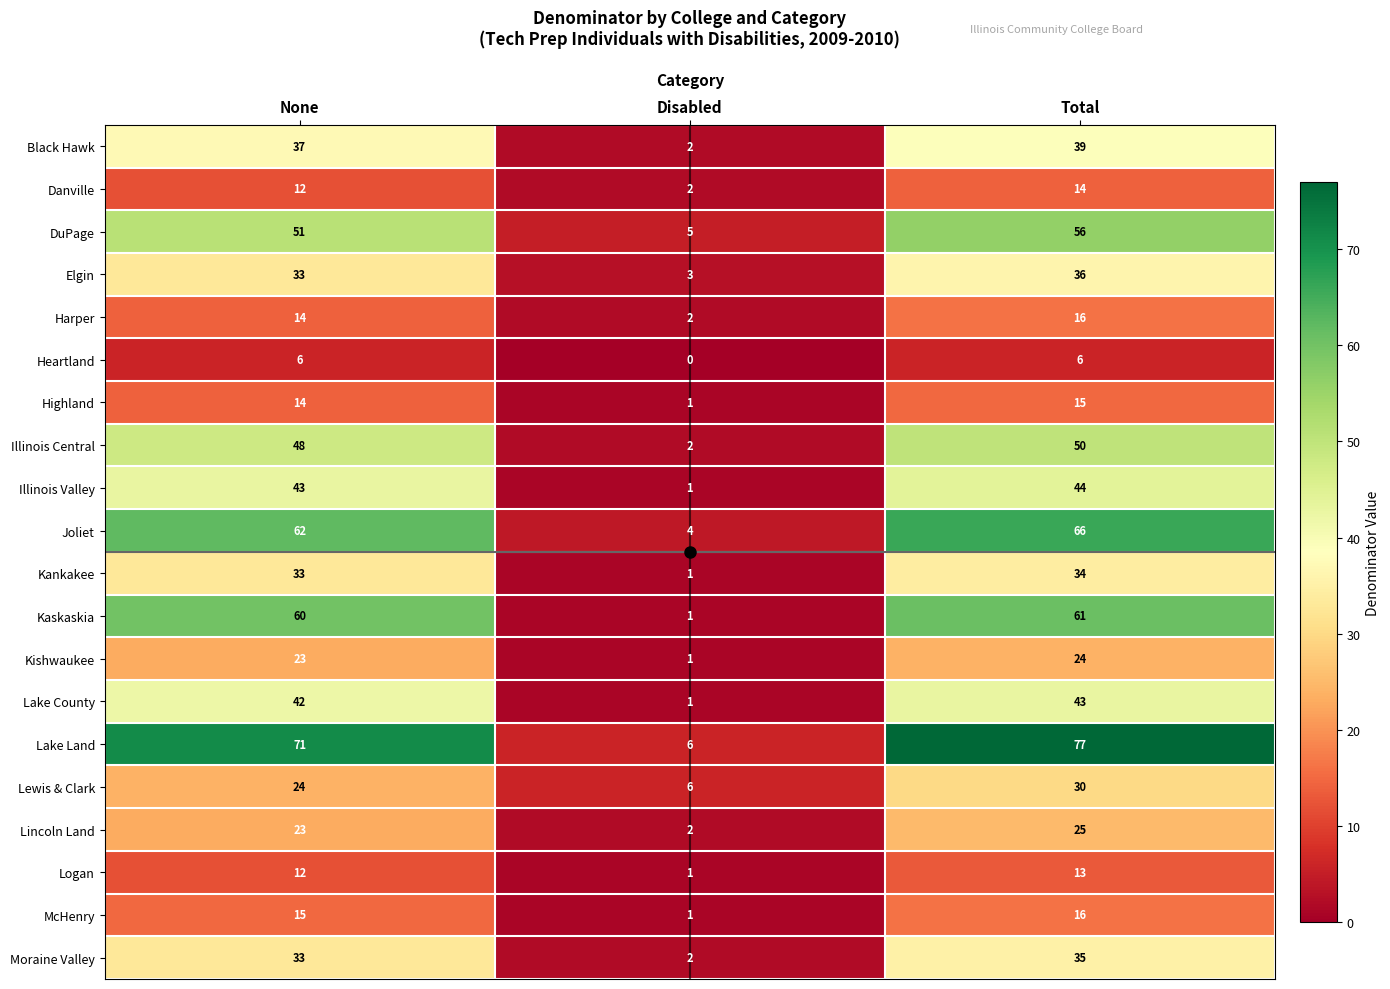

What is the approximate value of DuPage at Total?

56